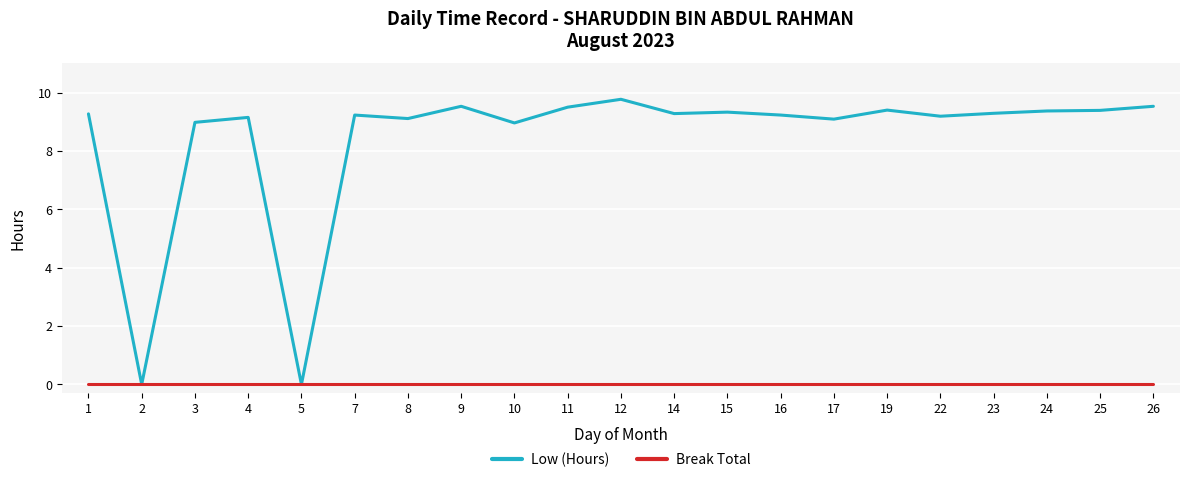

Which category has the highest value in the Low (Hours) series?

12